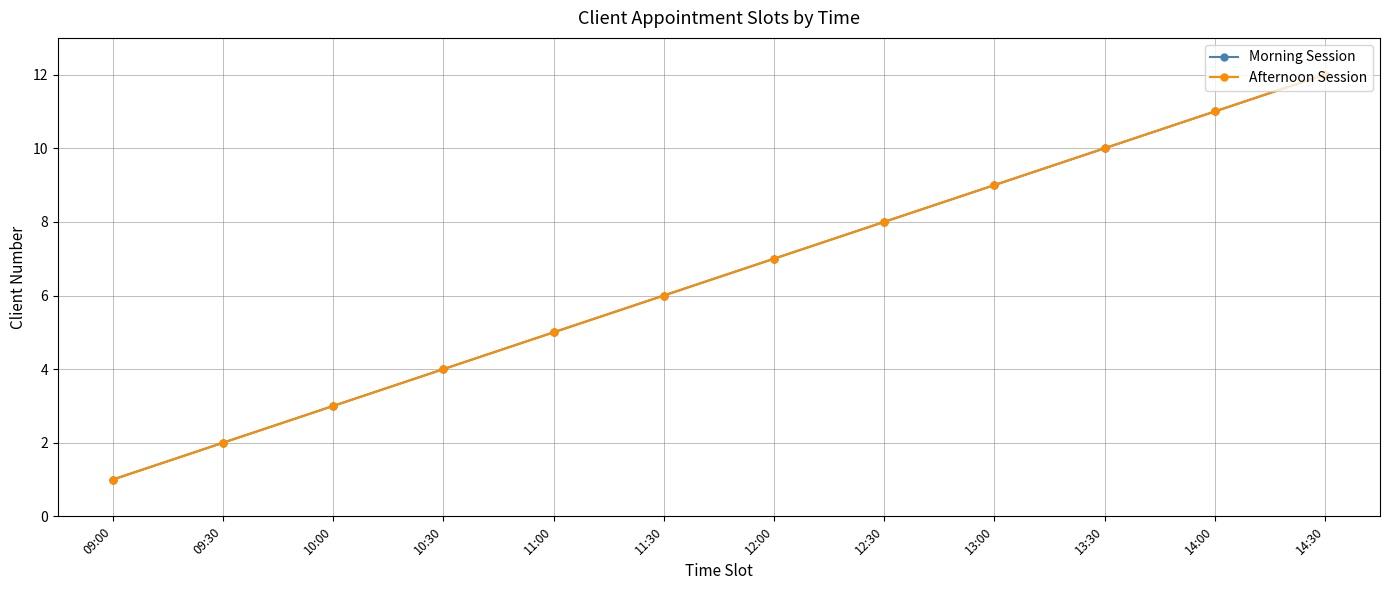

What is the label of the 5th point from the right?

12:30